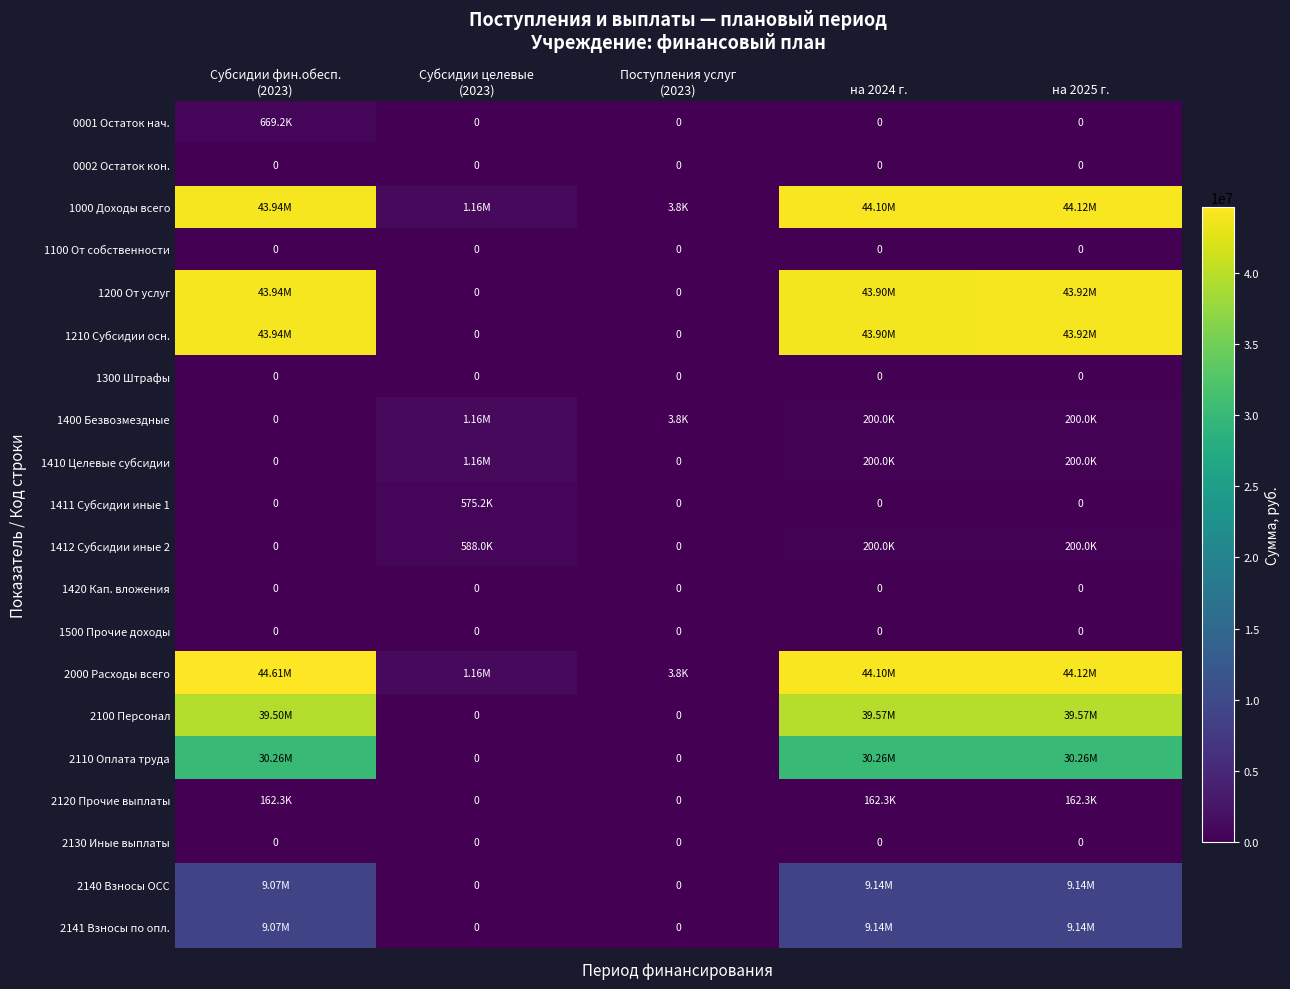

True or false: 2110 Оплата труда has a value of 48400929.6 at на 2024 г..

False